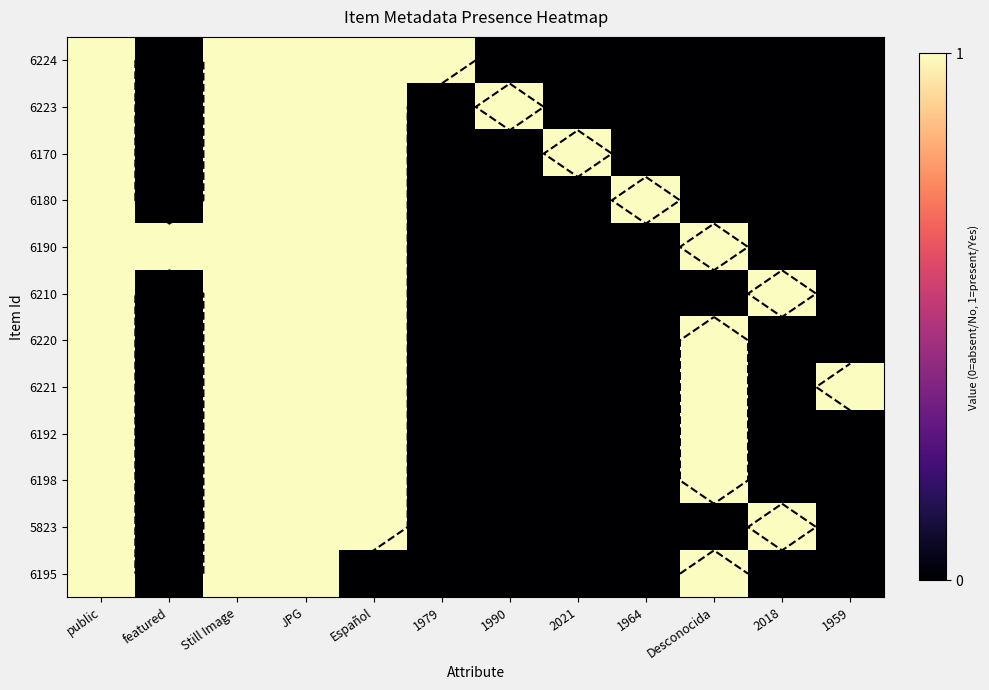

Rank the categories by 6190 value from lowest to highest.

1979, 1990, 2021, 1964, 2018, 1959, public, featured, Still Image, JPG, Español, Desconocida